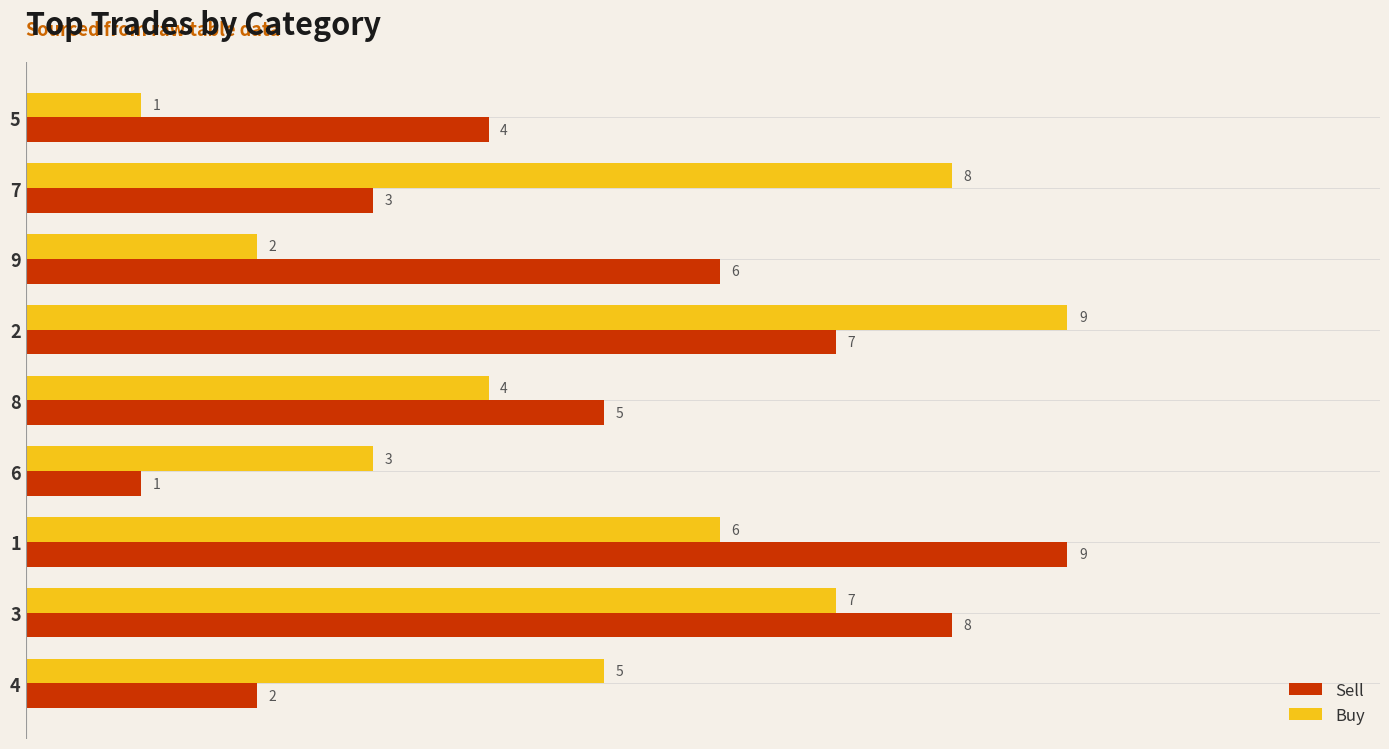

Where is Buy nearest to the value 5?

4